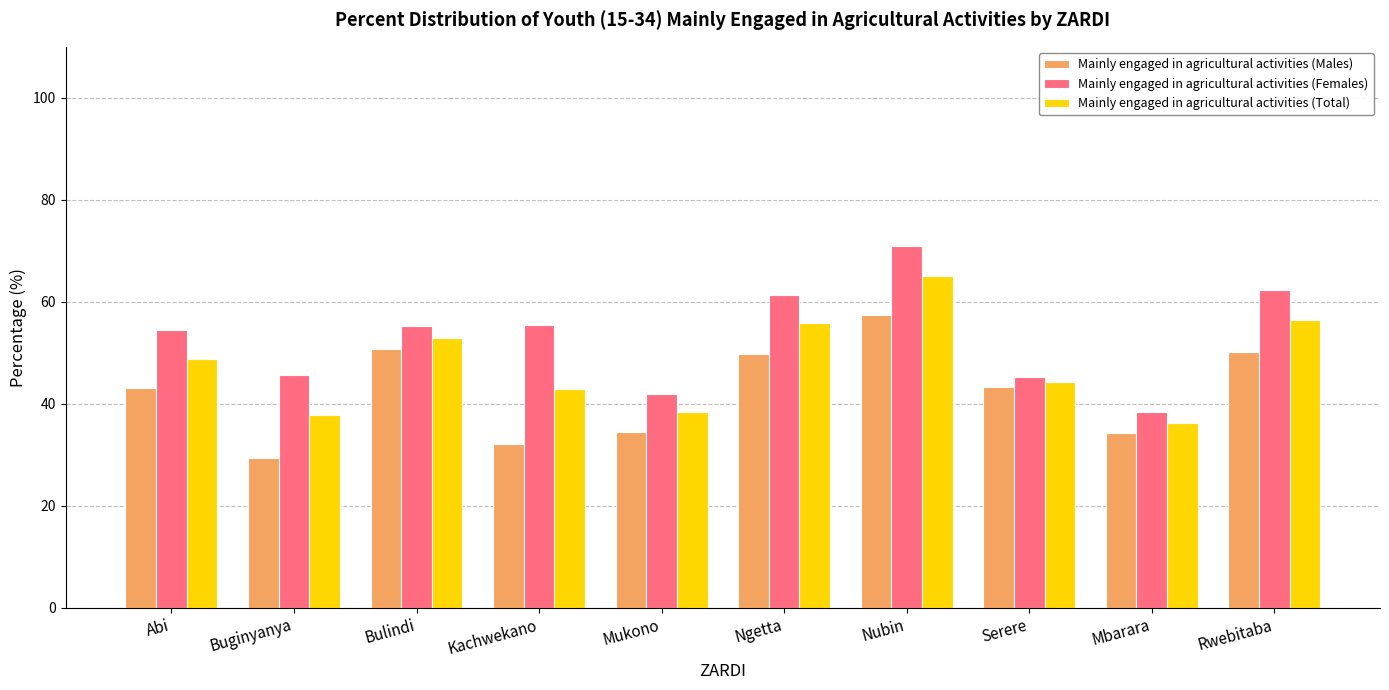

List the series in order of their overall mean, lowest first.

Mainly engaged in agricultural activities (Males), Mainly engaged in agricultural activities (Total), Mainly engaged in agricultural activities (Females)